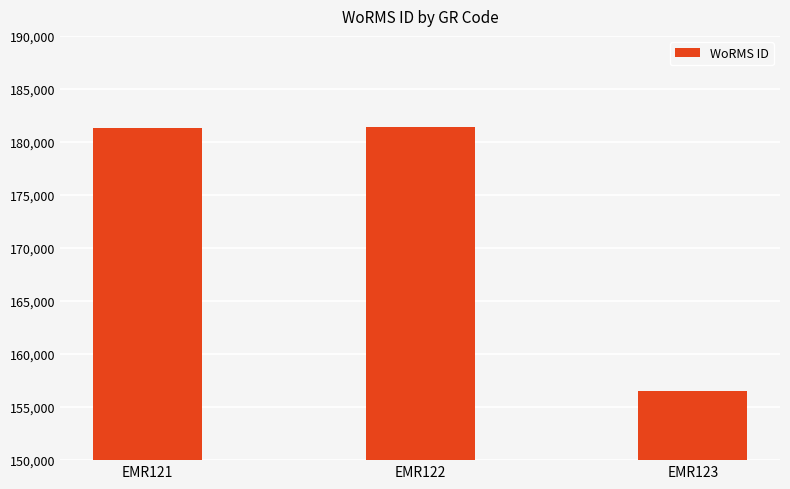

What is the approximate value at EMR123?

156494